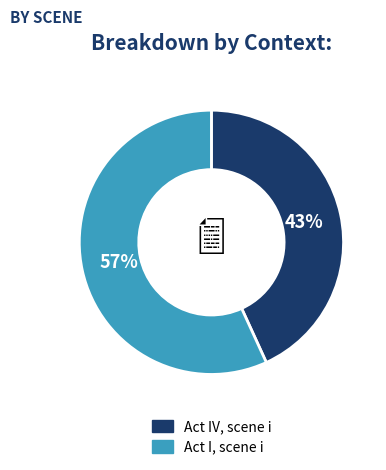

What percentage is the Act I, scene i slice, to the nearest percent?

57%